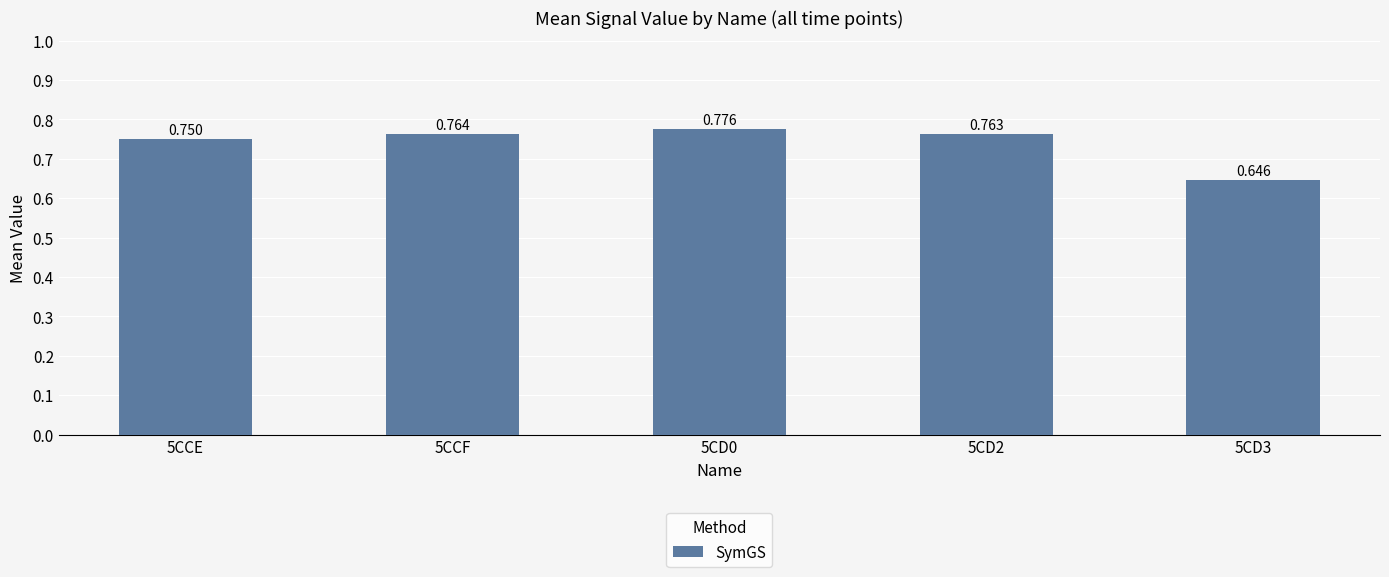

What is the change in value from 5CD0 to 5CD3?

-0.1